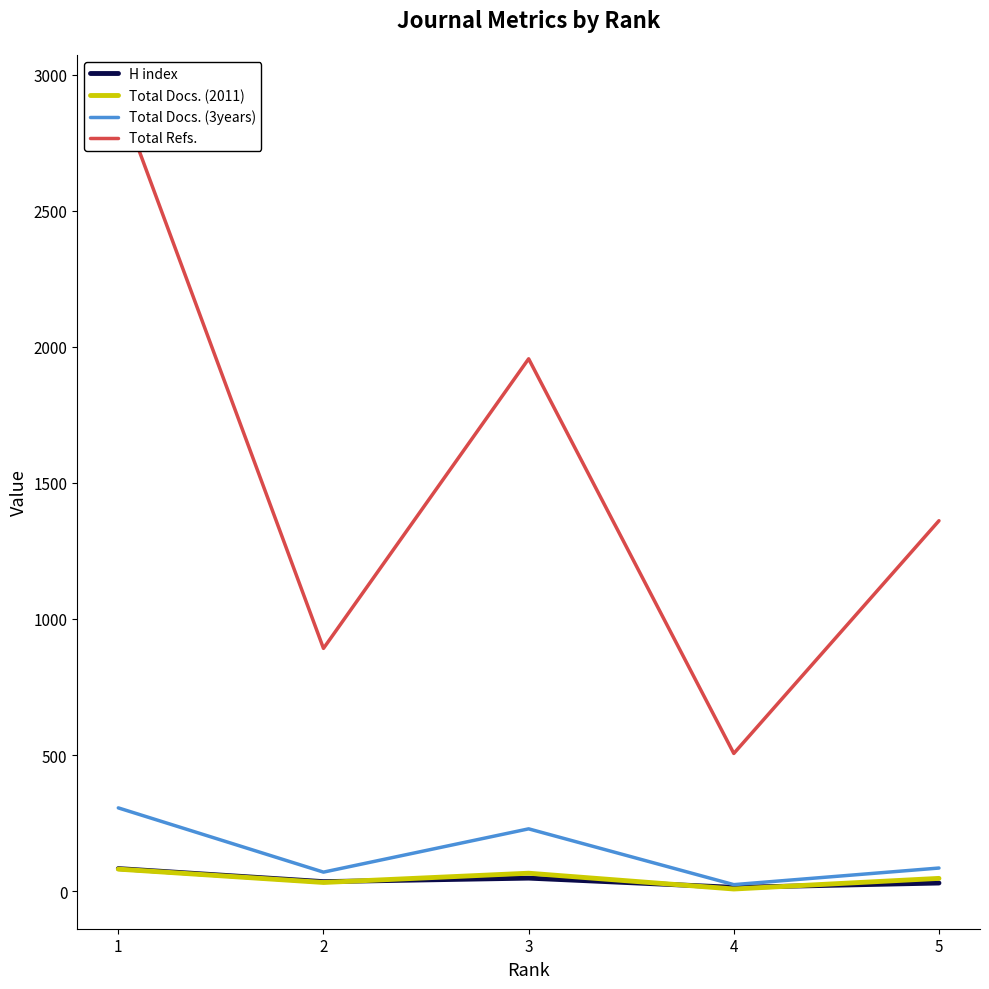

Rank the series at 1 from lowest to highest value.

Total Docs. (2011), H index, Total Docs. (3years), Total Refs.